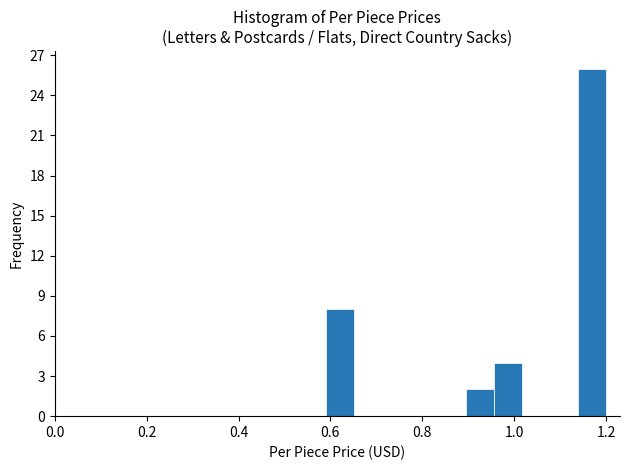

Read against the x-axis, roughly where is the centre of the tallest bar?

1.16